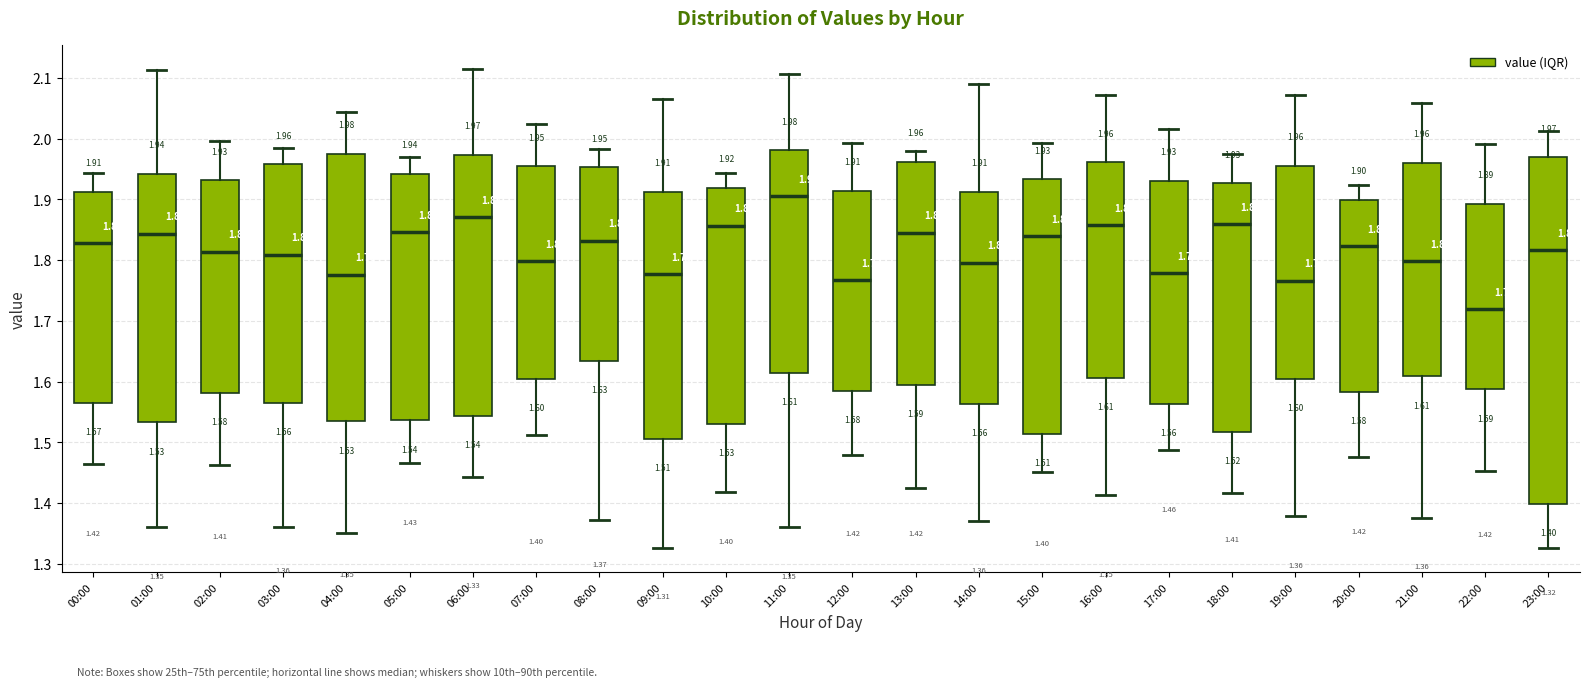

Which box is the tallest, from its lower edge to its upper edge?

23:00